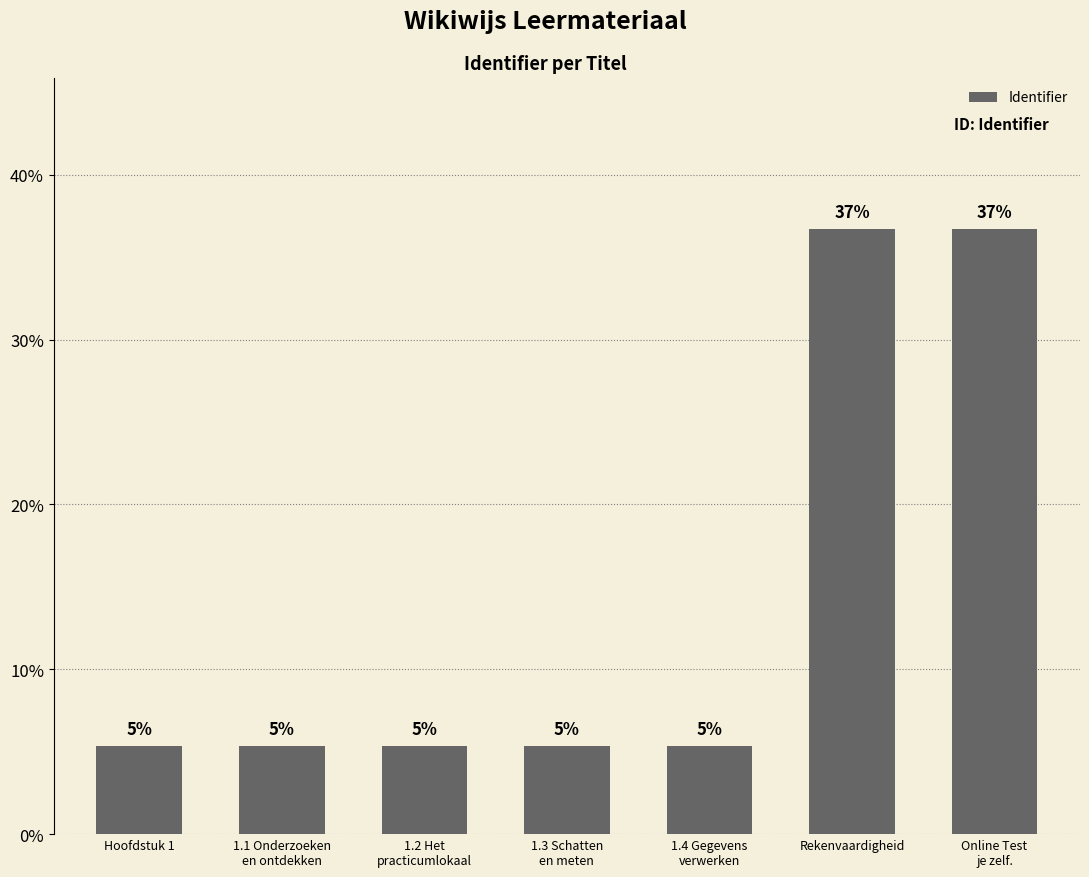

How many bars are there in total?

7